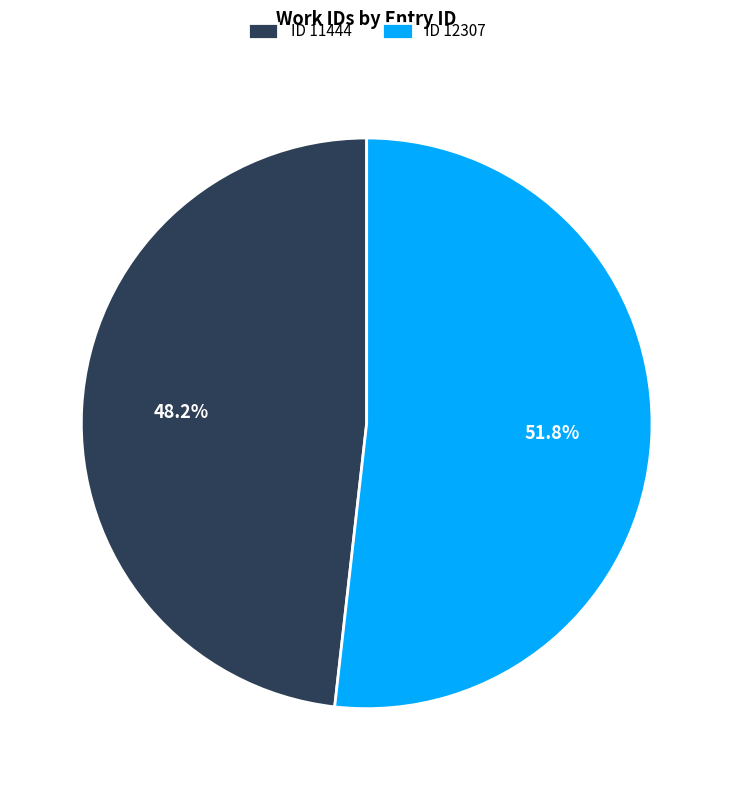

Between ID 12307 and ID 11444, which is larger?

ID 12307